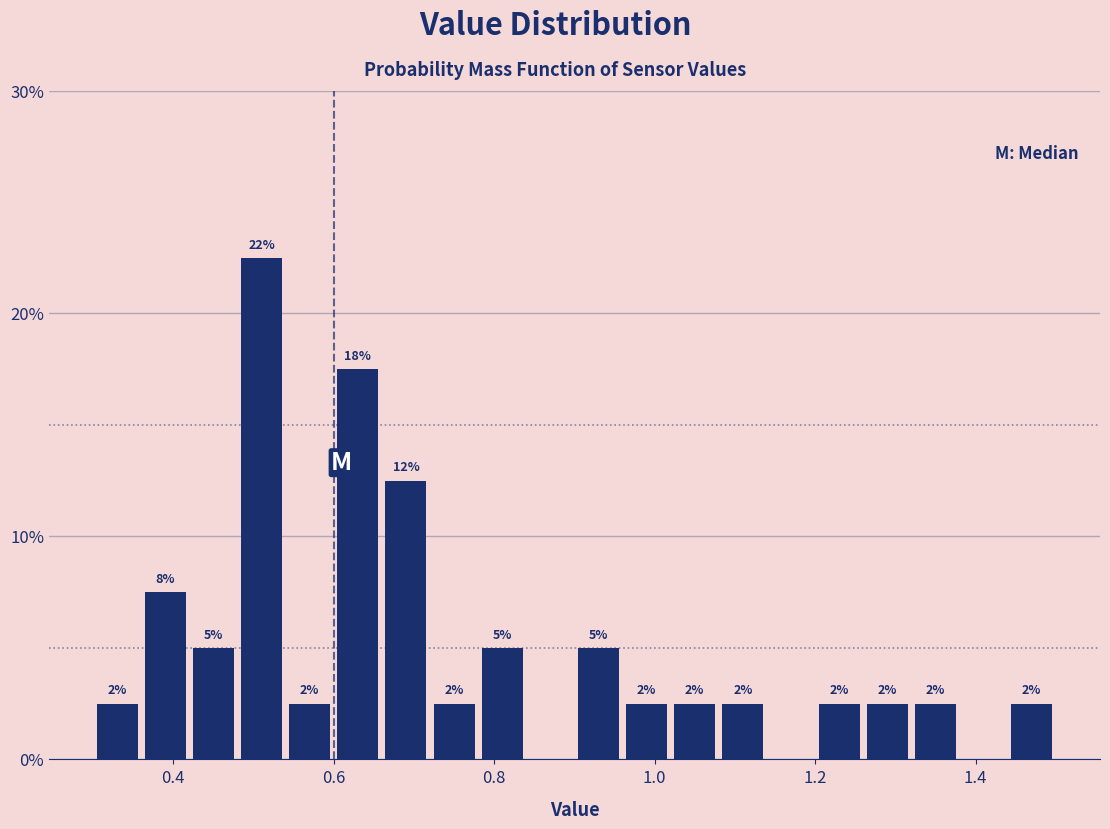

Around what value on the x-axis is the tallest bar? Give the approximate position of its centre, as read against the axis.

0.52